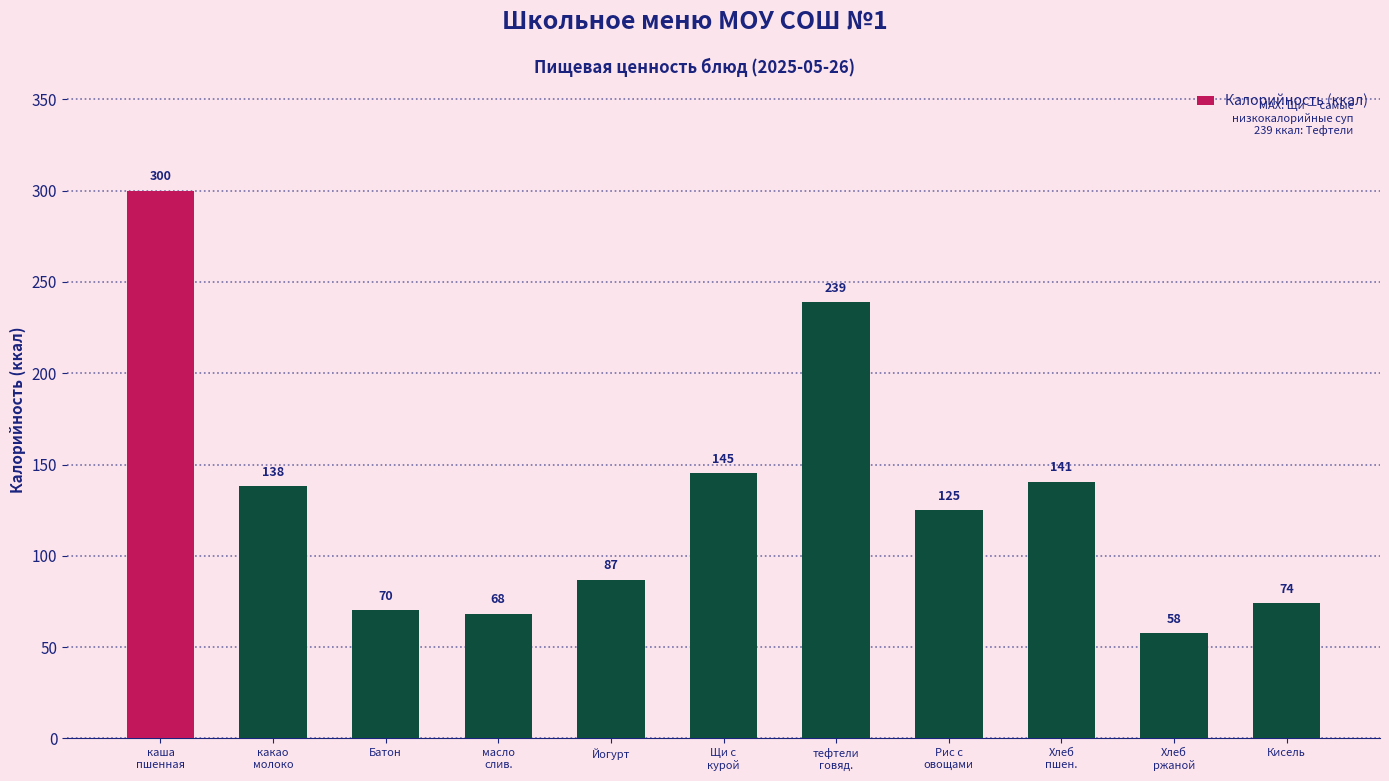

What is the maximum value shown in the chart?

300.0